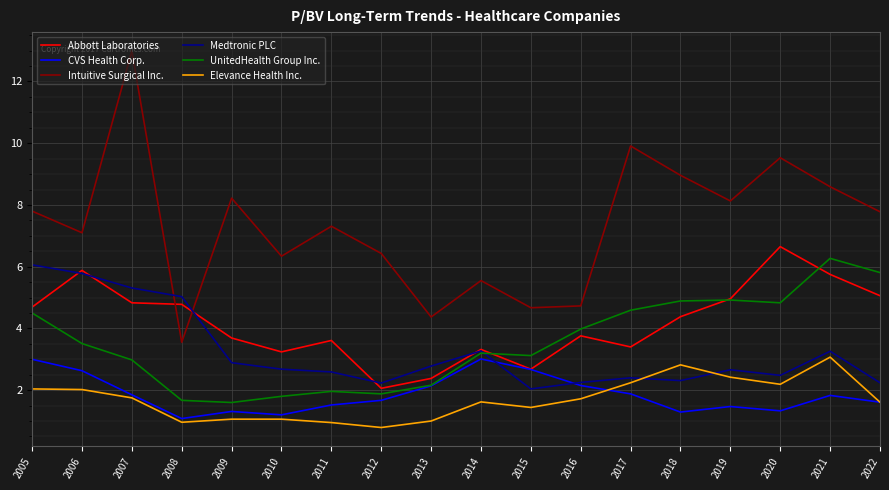

Does the chart have visible grid lines?

Yes